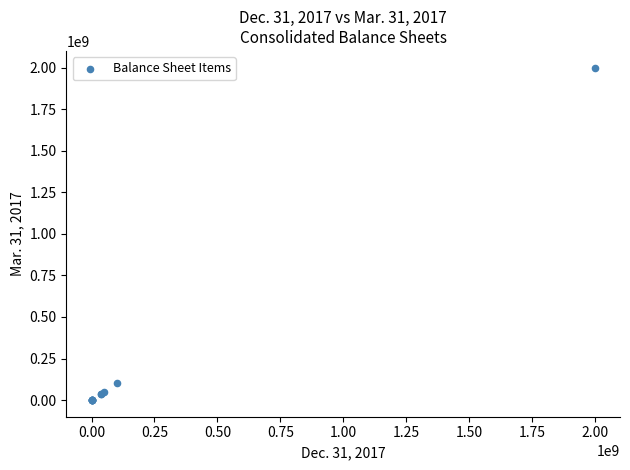

What Y value in the scatter plot is closest to 1000000000?

100000000.0